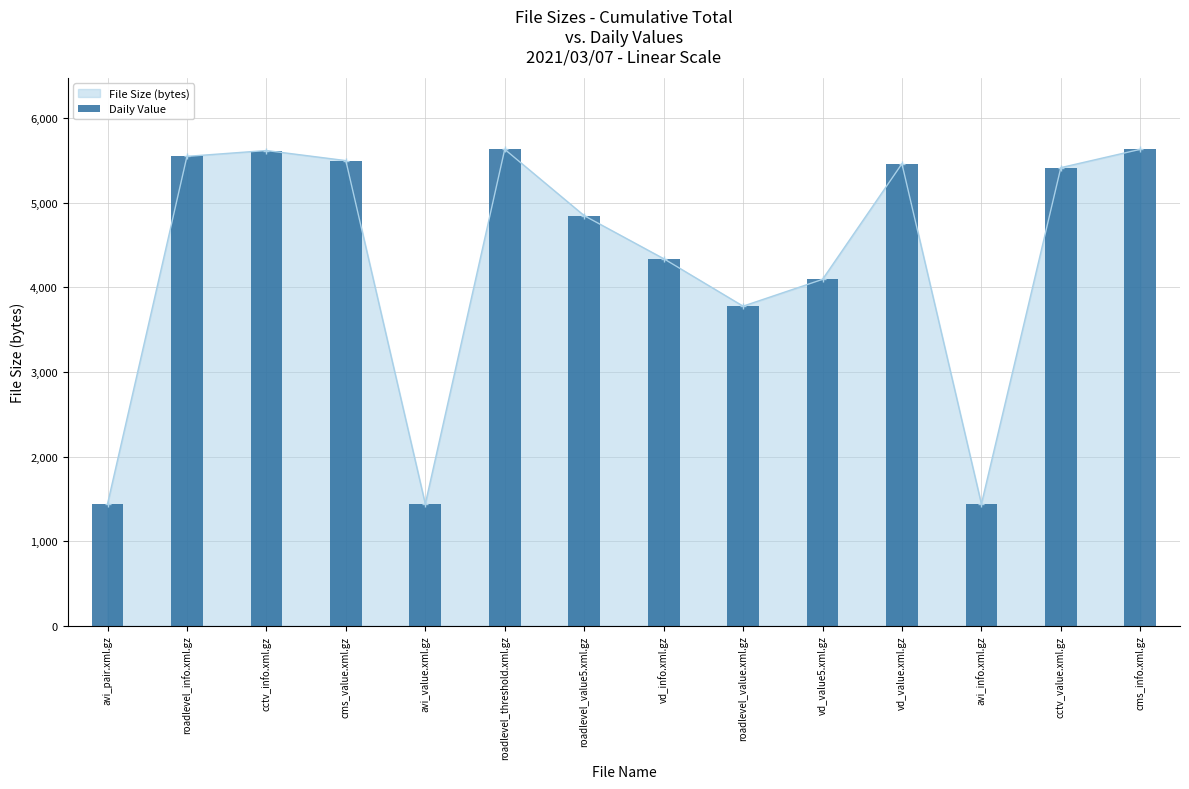

List the labels in order of value, smallest first.

avi_pair.xml.gz, avi_value.xml.gz, avi_info.xml.gz, roadlevel_value.xml.gz, vd_value5.xml.gz, vd_info.xml.gz, roadlevel_value5.xml.gz, cctv_value.xml.gz, vd_value.xml.gz, cms_value.xml.gz, roadlevel_info.xml.gz, cctv_info.xml.gz, roadlevel_threshold.xml.gz, cms_info.xml.gz